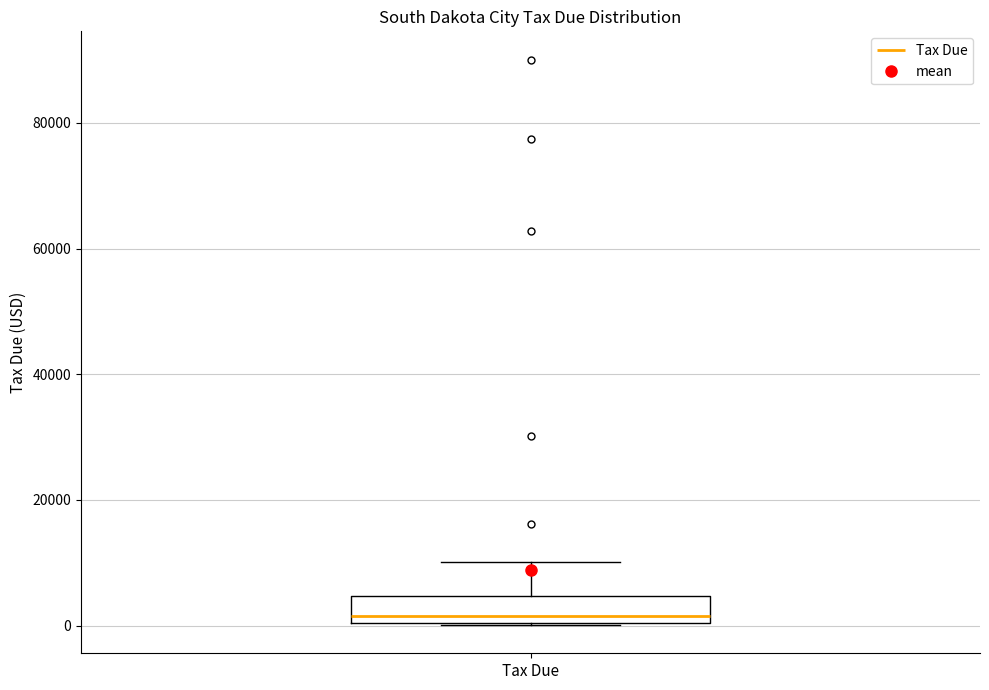

Where does the median line of the box for Tax Due sit on the y-axis? The values are not printed on the chart, so give them approximately, as read against the axis.

2000